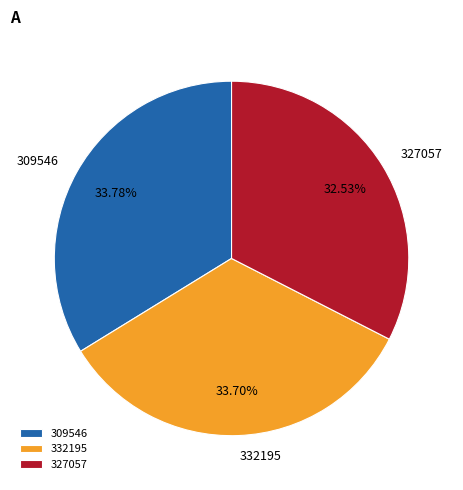

What portion of the pie excludes 332195?

66.3%